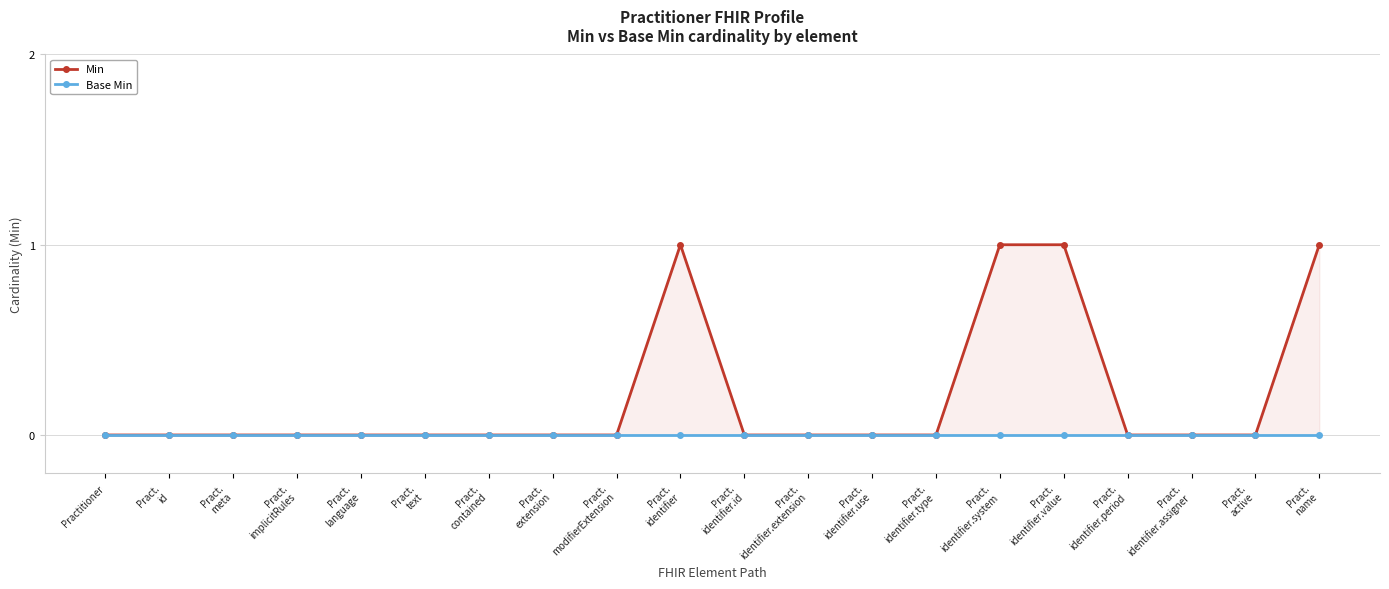

True or false: Base Min has a value of 0 at Pract.
identifier.period.

True